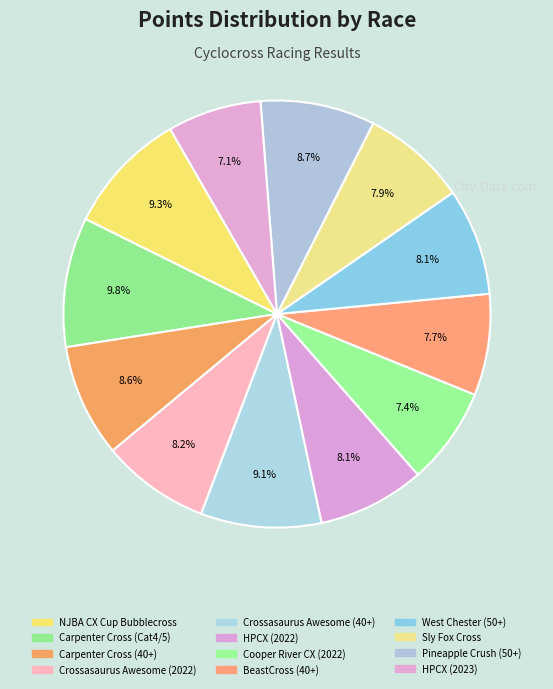

What percentage is the HPCX (2023) slice, to the nearest percent?

7%